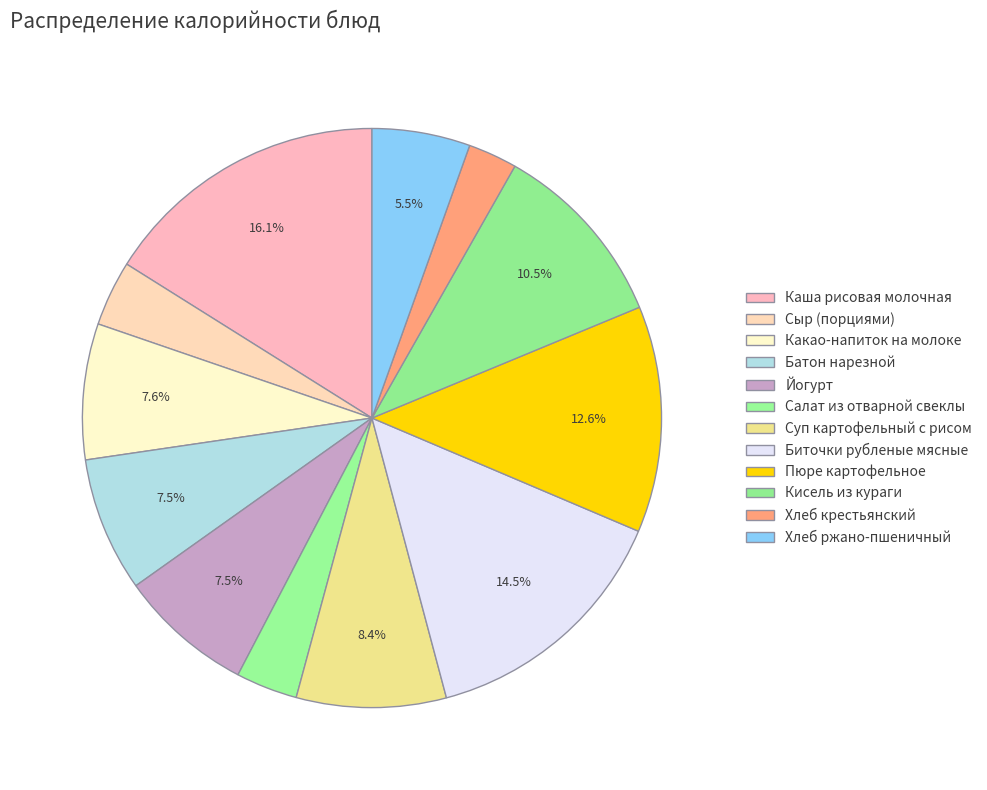

How many segments does this pie chart have?

12